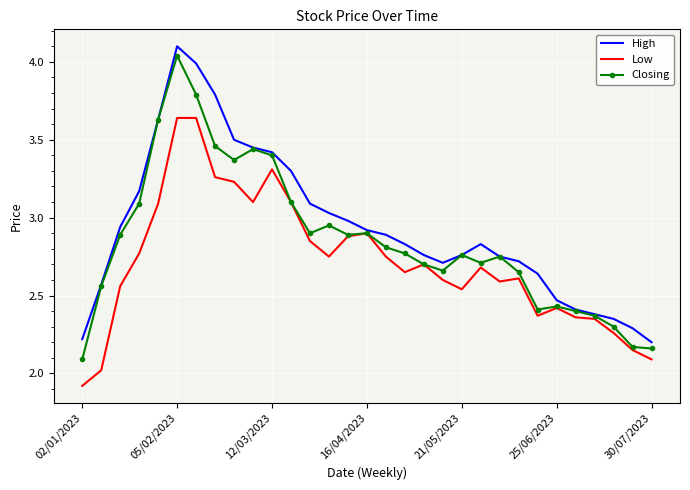

What is the minimum value shown in the chart?

1.9